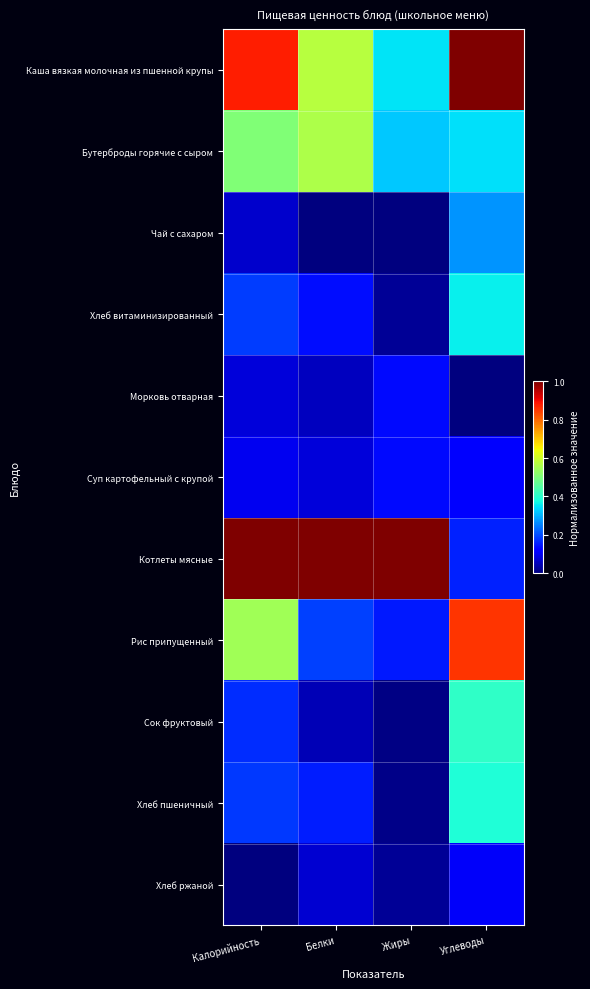

Which has a higher value, Белки or Жиры?

Белки